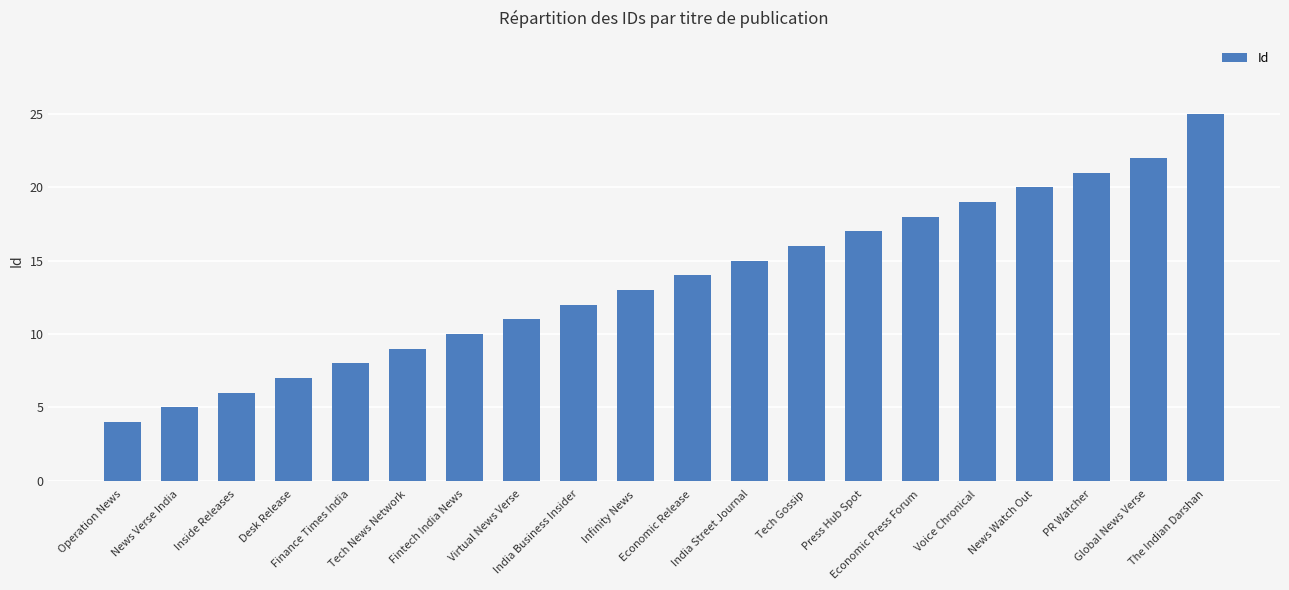

The chart shows a value of 10 at The Indian Darshan. True or false?

False